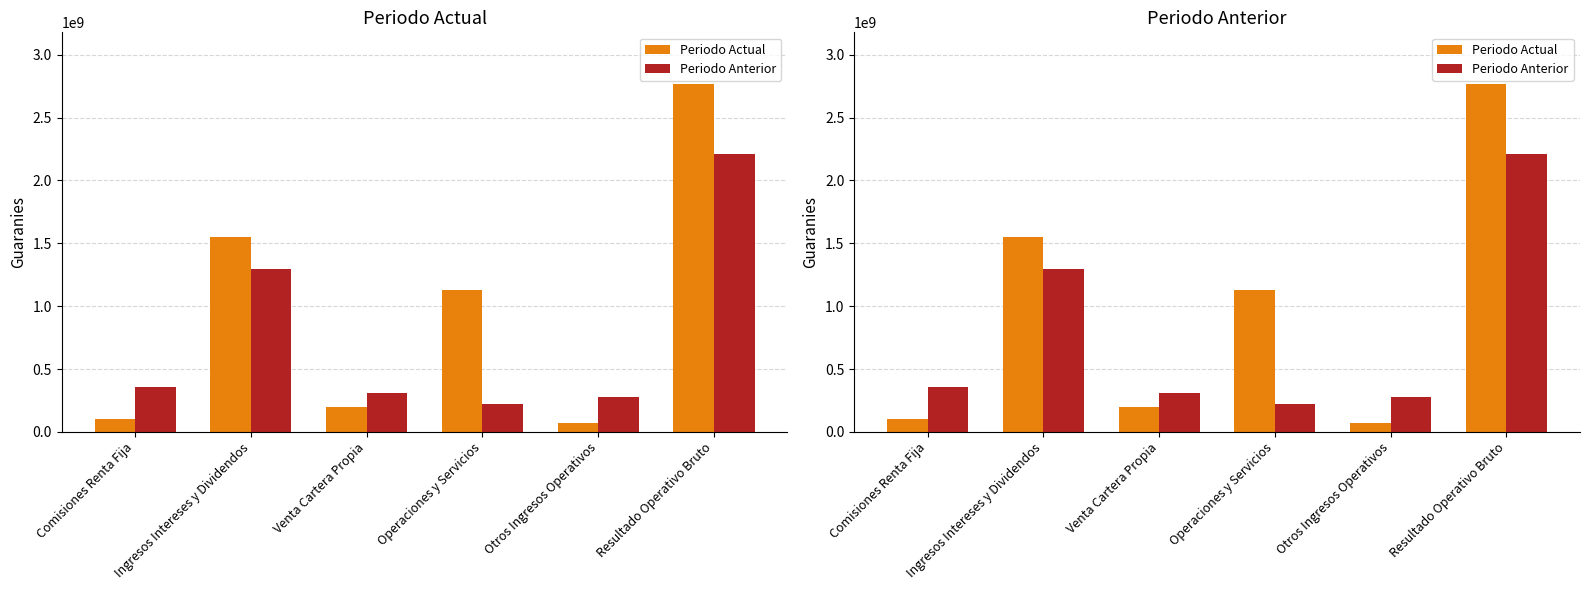

At which category is the sum across all series the highest?

Resultado Operativo Bruto